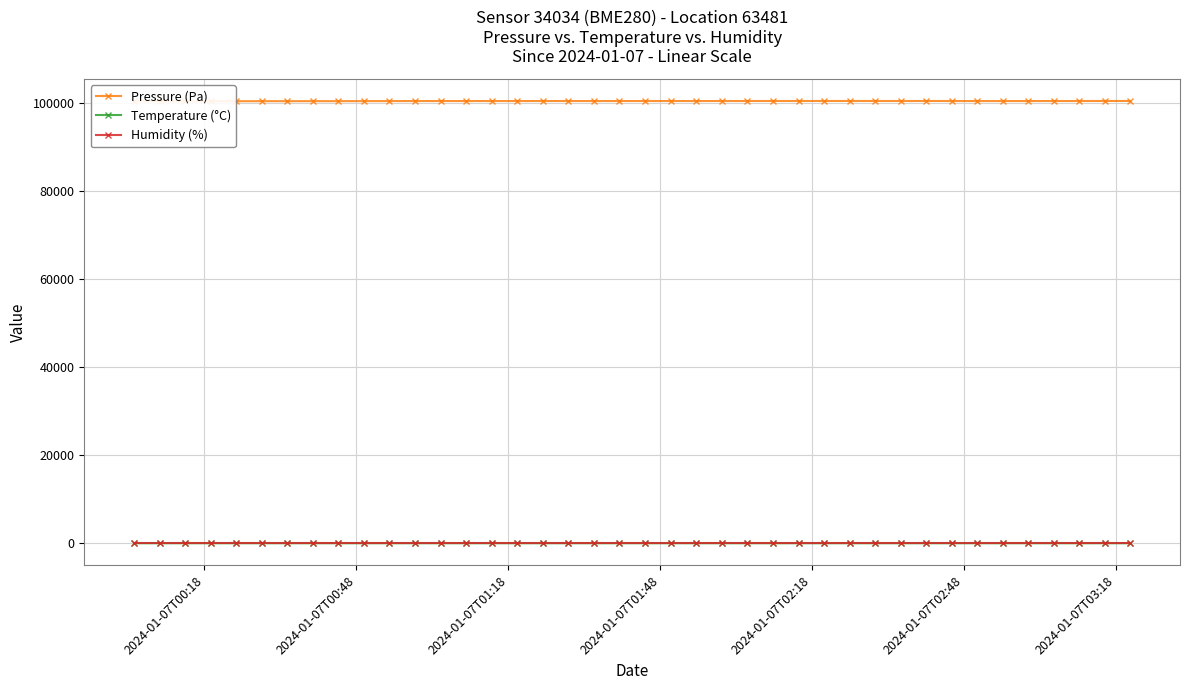

List the series in order of their peak value, highest first.

Pressure (Pa), Humidity (%), Temperature (°C)